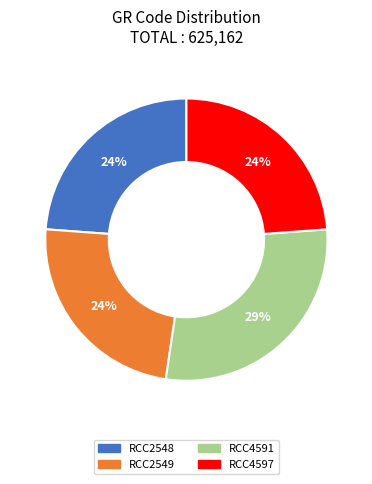

What is the largest slice in the pie chart?

RCC4591